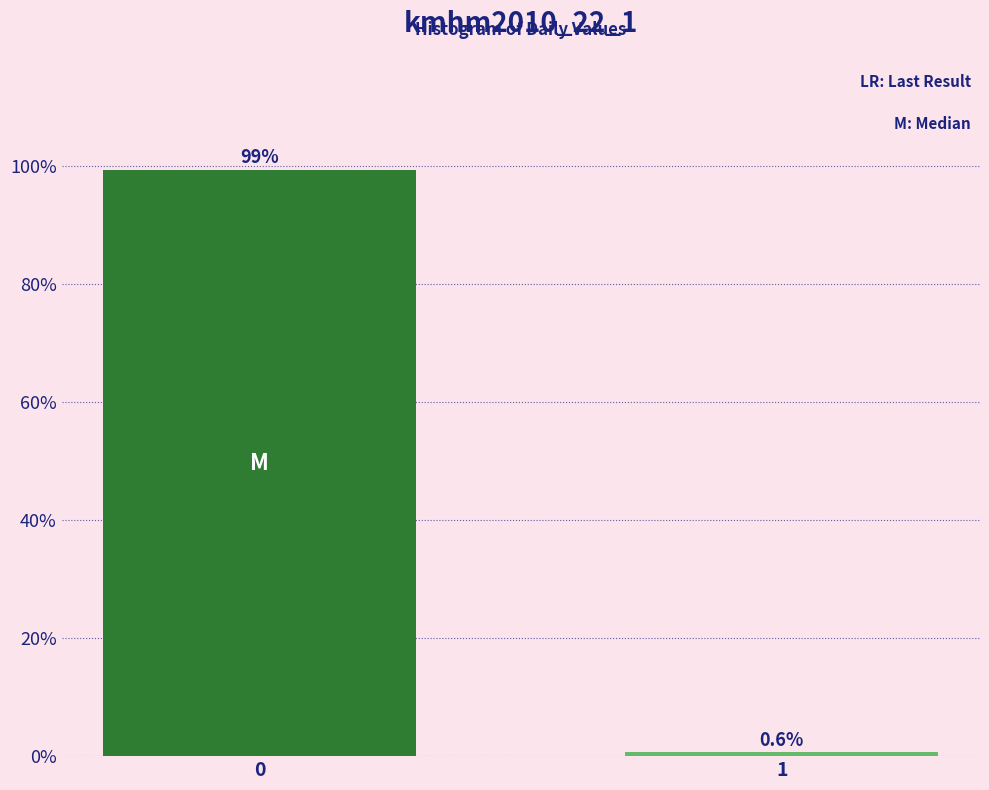

Reading left to right, what are all the values shown in this chart?

99.4	0.6